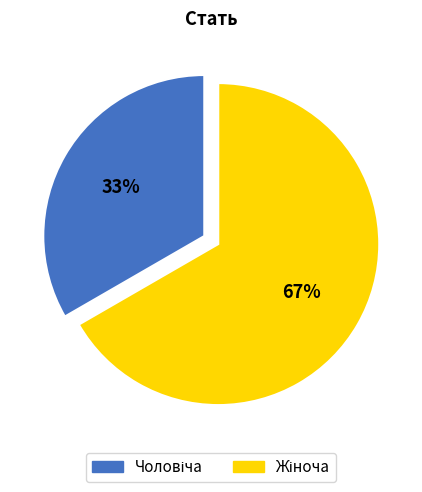

Is there a majority slice in this chart?

Yes